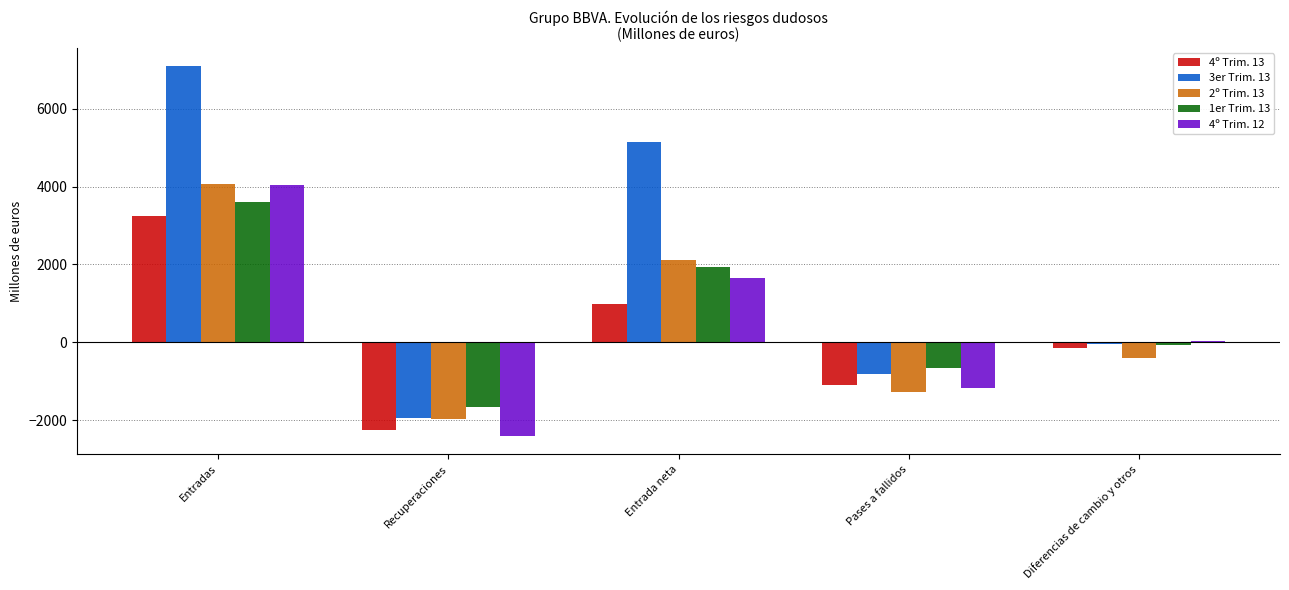

Reading right to left, list all the values displayed in this chart.

4º Trim. 13: -155.1	-1102.4	993.2	-2261.4	3254.6
3er Trim. 13: -39.5	-817.1	5138.0	-1956.1	7094.1
2º Trim. 13: -412.2	-1281.6	2111.6	-1963.7	4075.4
1er Trim. 13: -84.3	-655.1	1944.4	-1659.0	3603.4
4º Trim. 12: 19.5	-1171.8	1641.6	-2399.8	4041.4